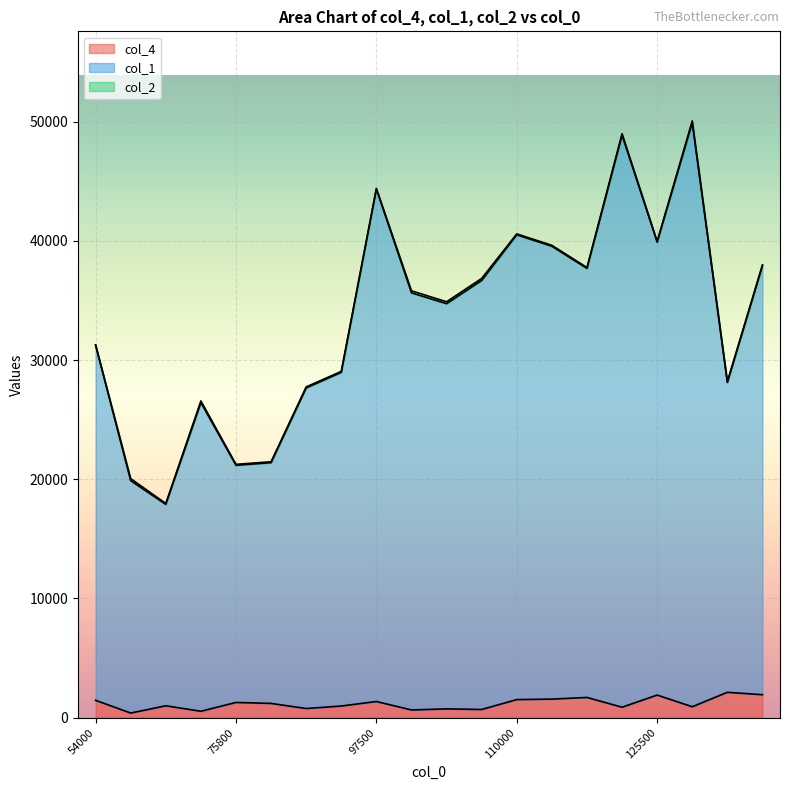

Reading left to right, transcribe all the data shown in this chart.

col_4: 1450	380	990	530	1270	1190	760	970	1350	640	730	680	1510	1550	1690	870	1890	910	2120	1920
col_1: 31277	20051	17967	26570	21247	21467	27746	29050	44400	35811	34891	36848	40587	39628	37764	48992	39962	50072	28191	37992